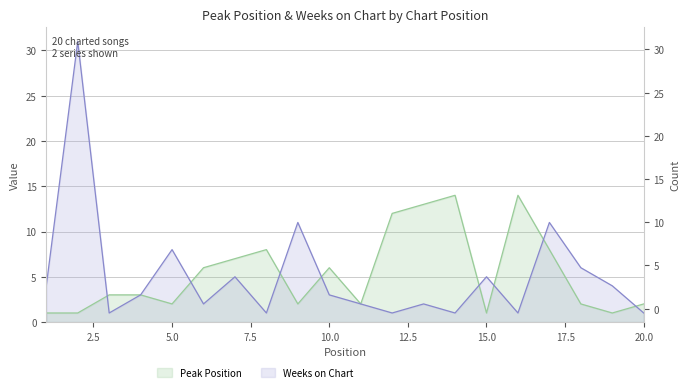

Does the chart display data point markers on the line(s)?

No